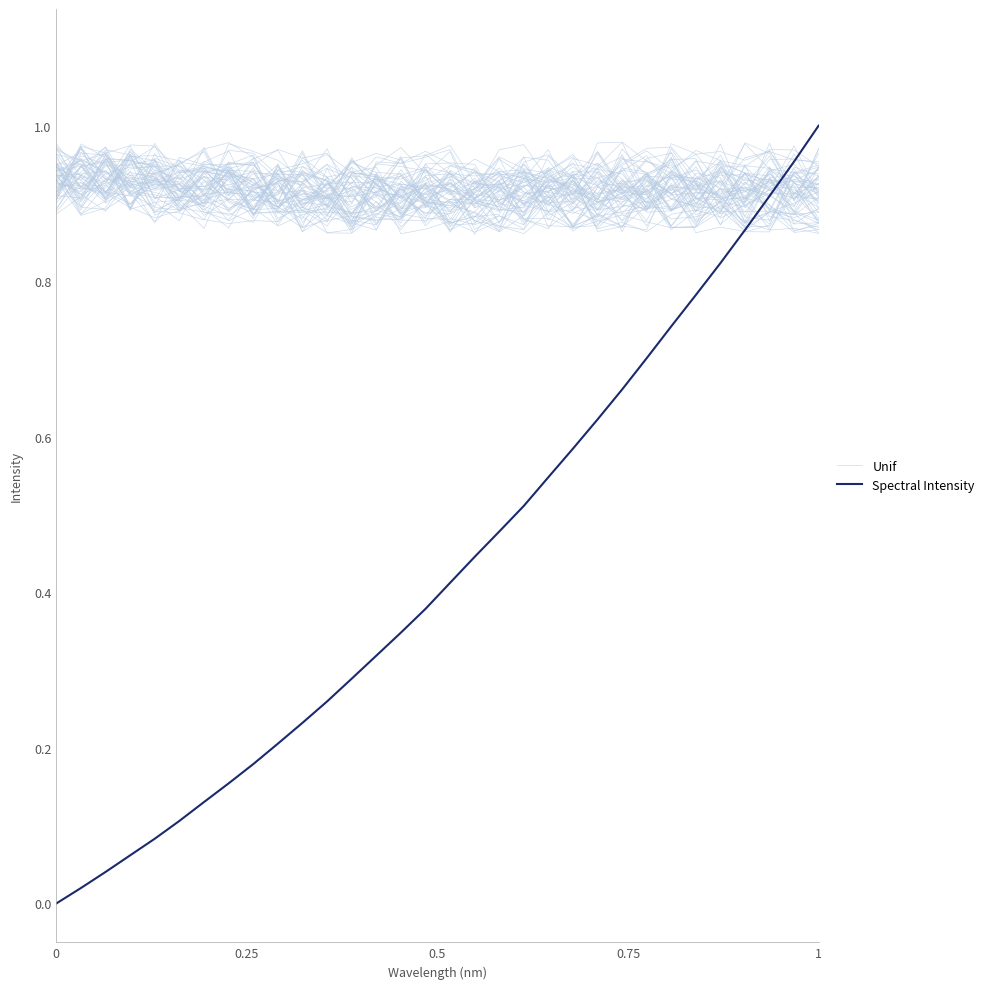

What is the sum of all Unif values?

28.9